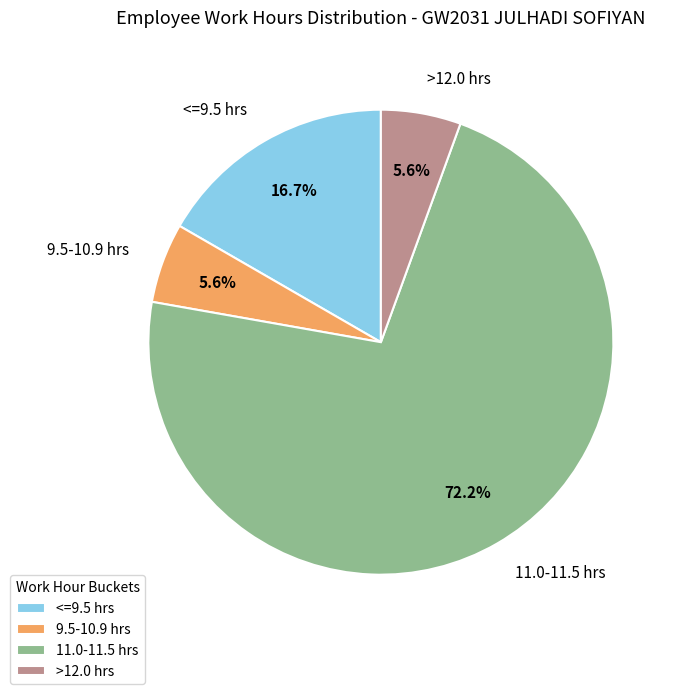

What is the largest slice in the pie chart?

11.0-11.5 hrs